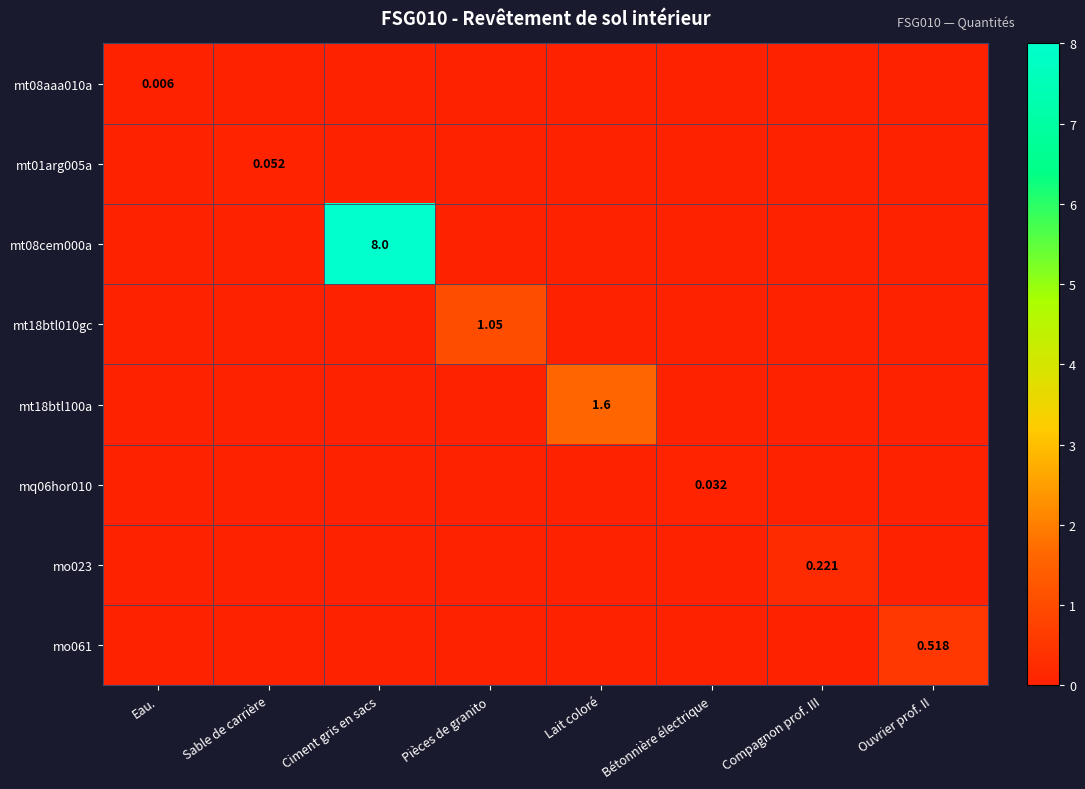

The mo061 series shows 0.0 at Bétonnière électrique. True or false?

True